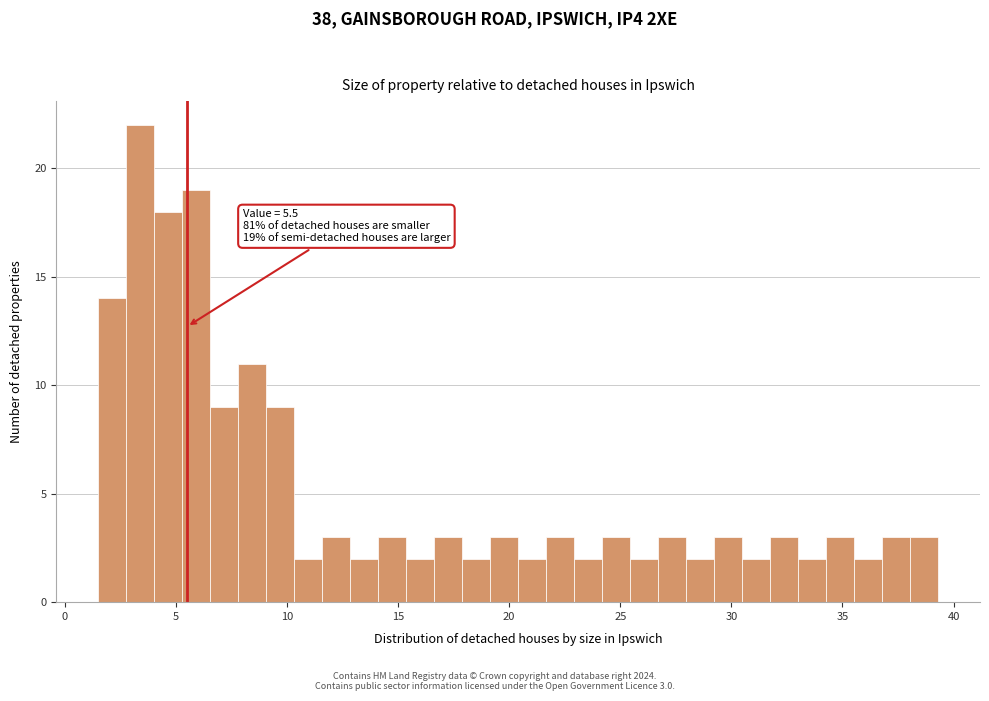

Read against the x-axis, roughly where is the centre of the tallest bar?

3.5